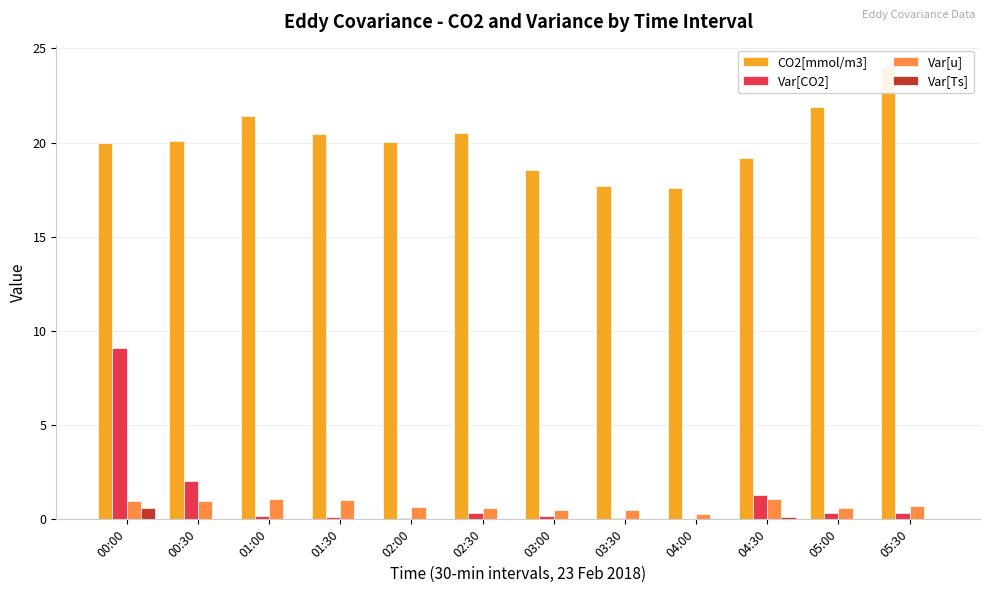

What are all the series names shown in the legend?

CO2[mmol/m3], Var[CO2], Var[u], Var[Ts]